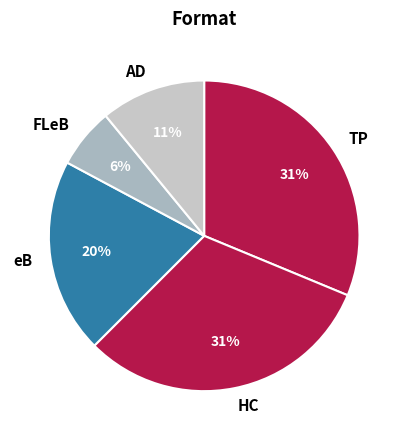

The FLeB slice represents 6% of the pie. True or false?

True